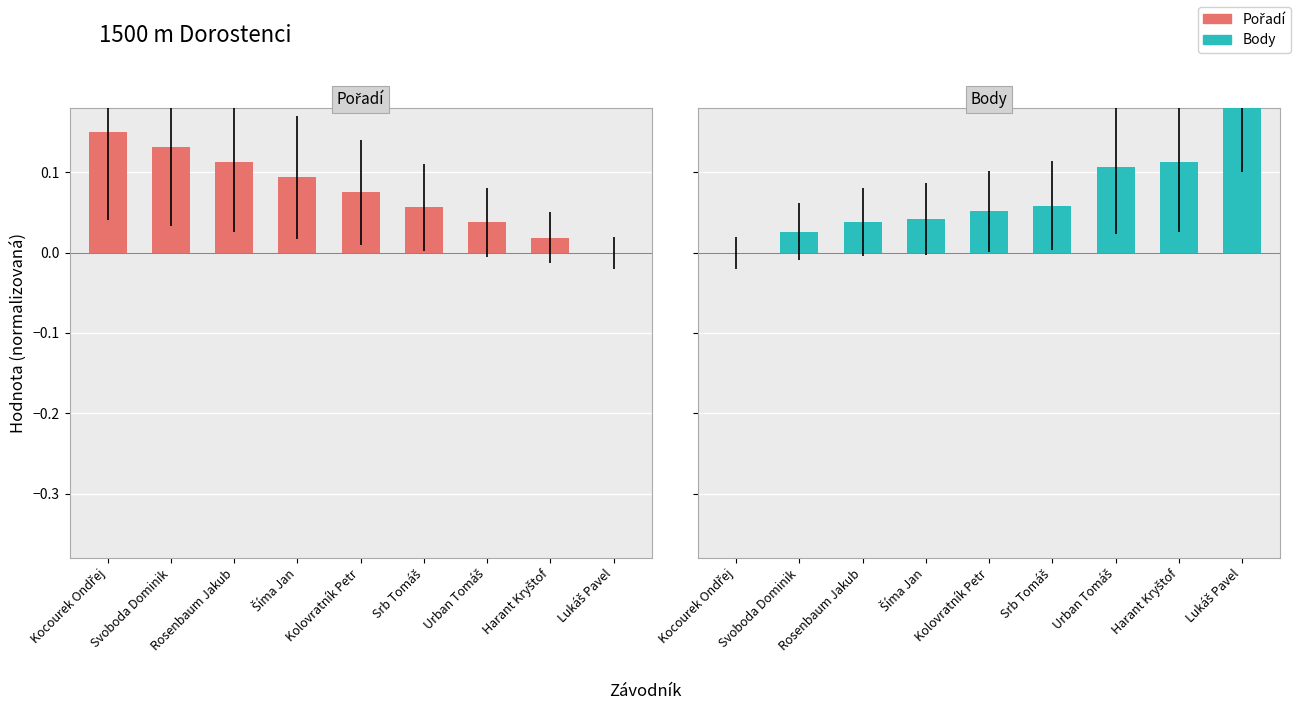

What is the sum of the Pořadí values at Lukáš Pavel and Rosenbaum Jakub?

0.1